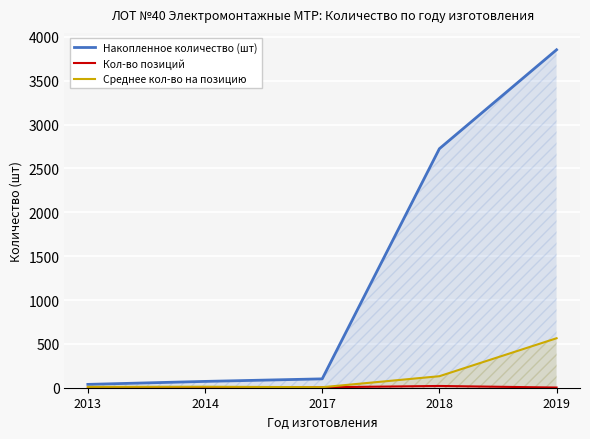

Reading left to right, what are all the values shown in this chart?

Накопленное количество (шт): 38.0	72.0	101.0	2725.0	3853.0
Кол-во позиций: 4.0	3.0	5.0	20.0	2.0
Среднее кол-во на позицию: 9.5	11.3	5.8	131.2	564.0